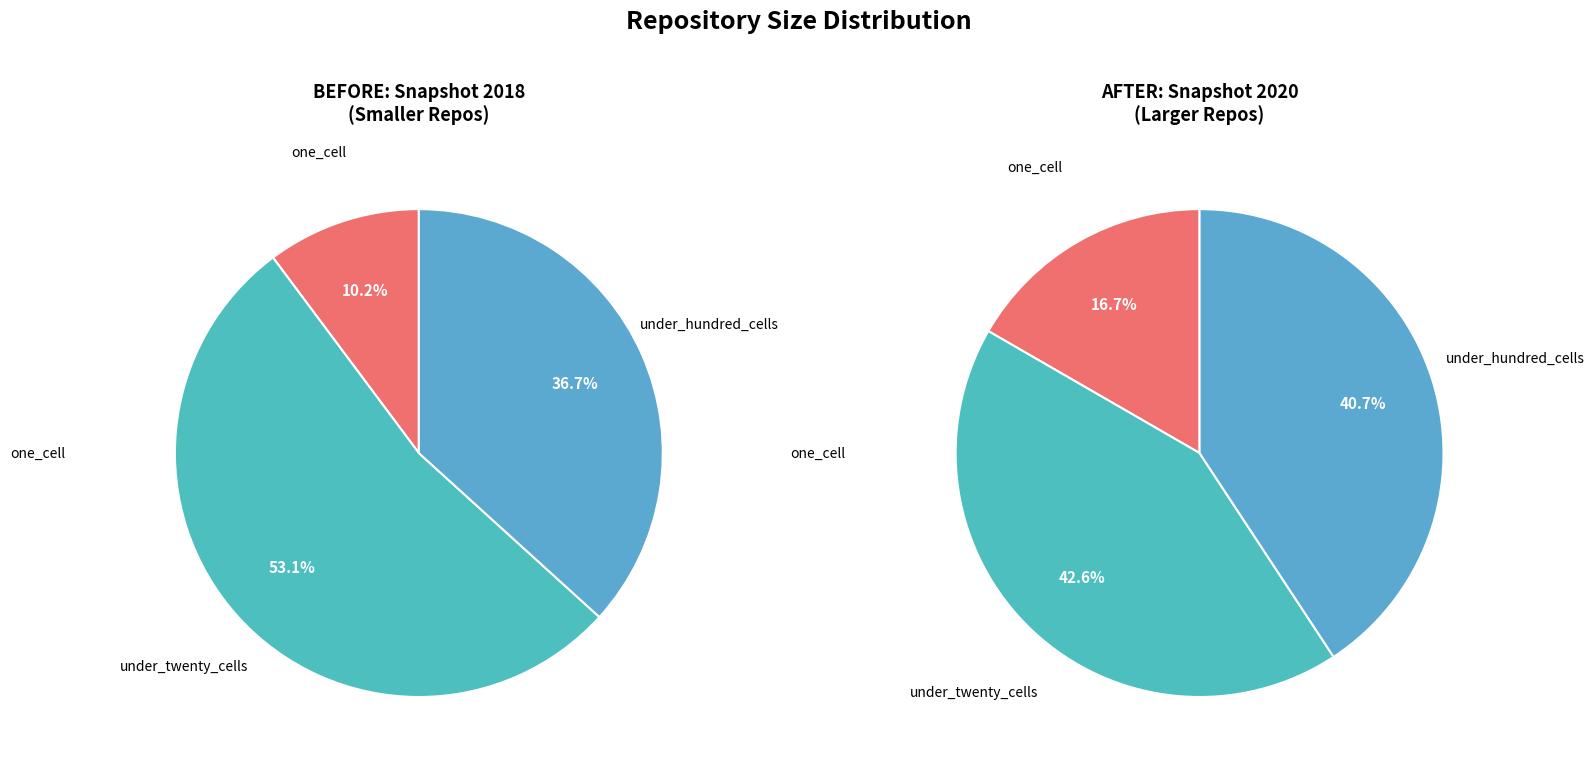

Count the number of slices in the pie.

3